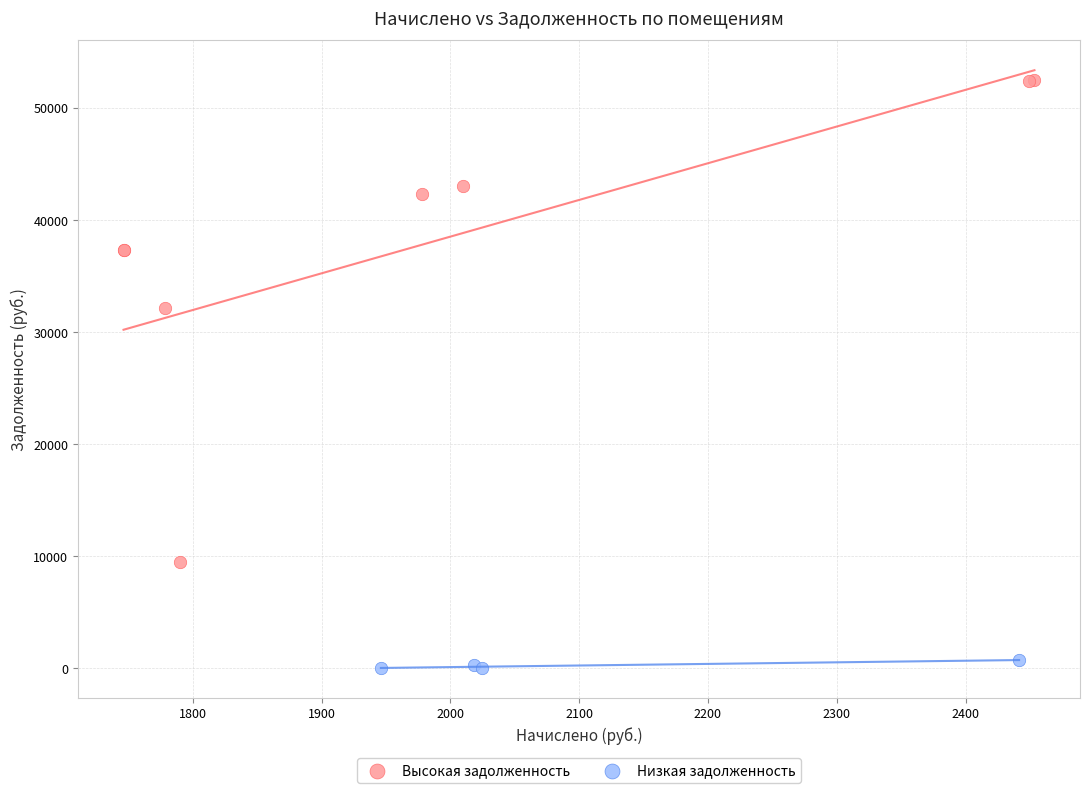

Which series has the largest Y range (max minus min)?

Высокая задолженность